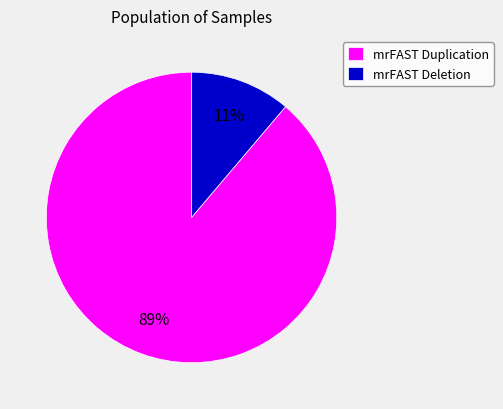

Does any single category account for the majority?

Yes